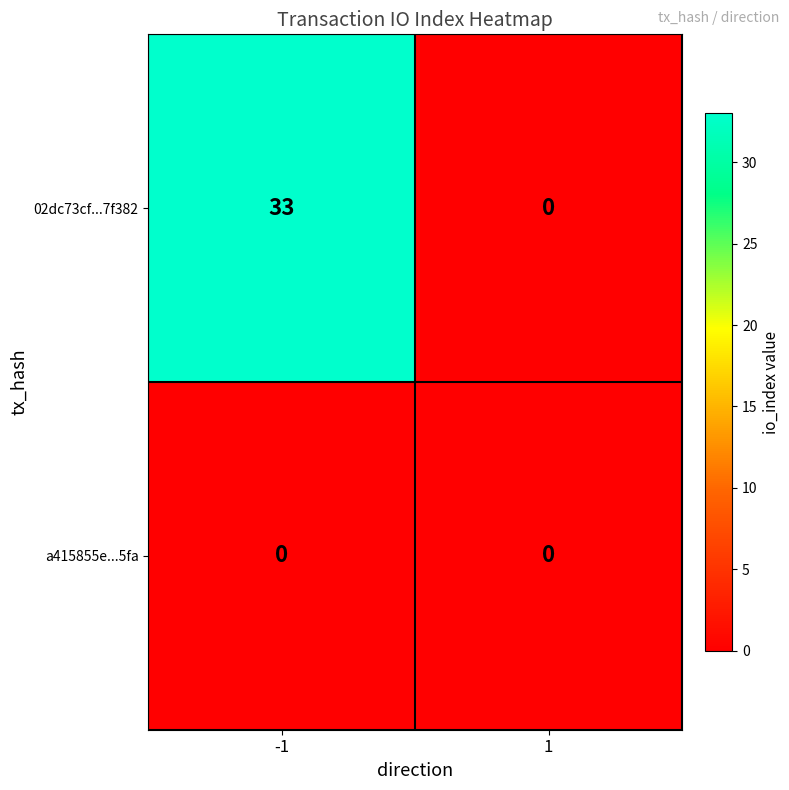

Which series changed the most between -1 and 1?

02dc73cf...7f382